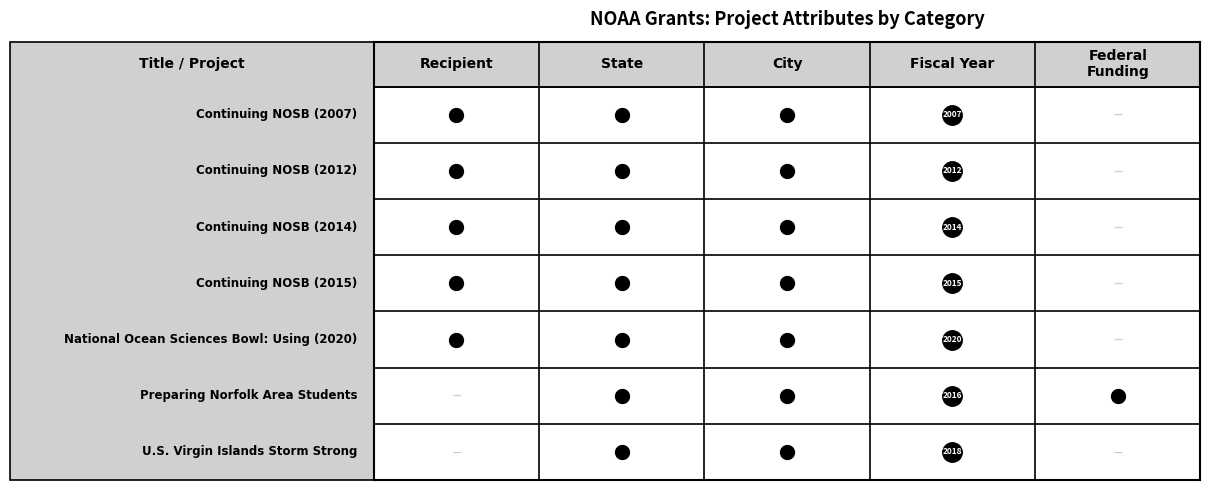

How many values are below 2015?

3